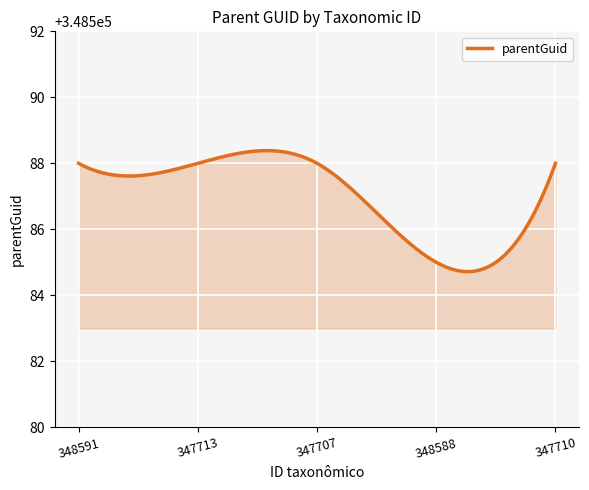

What is the minimum value shown in the chart?

348584.7